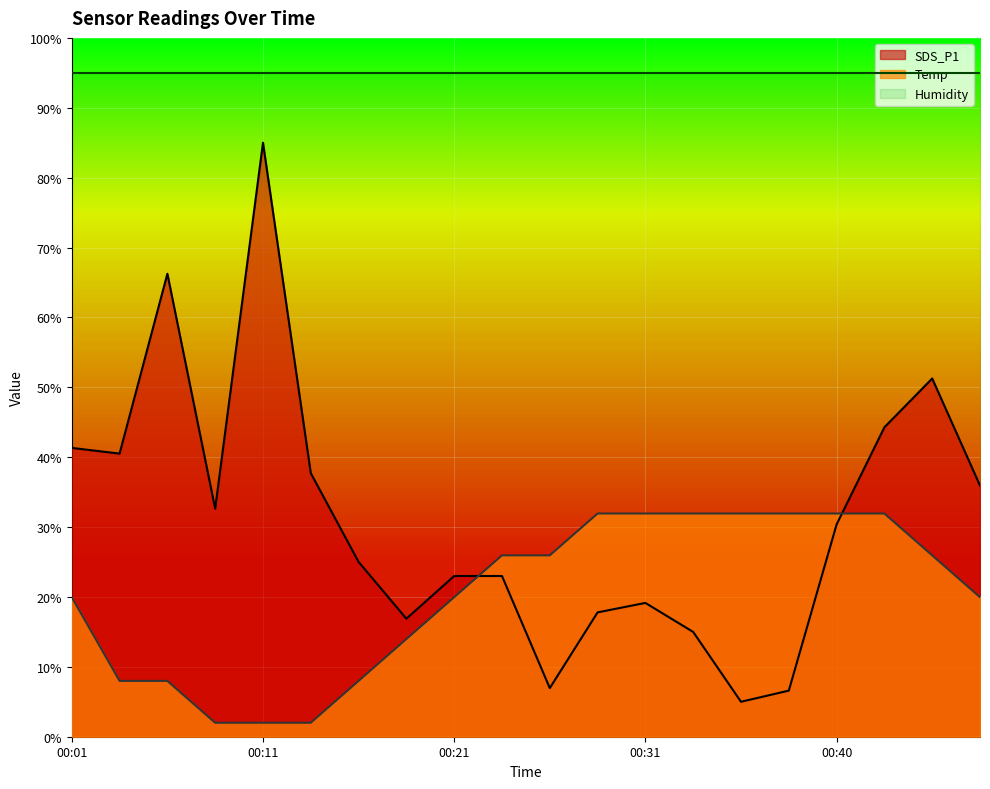

Count the number of categories in the chart.

20